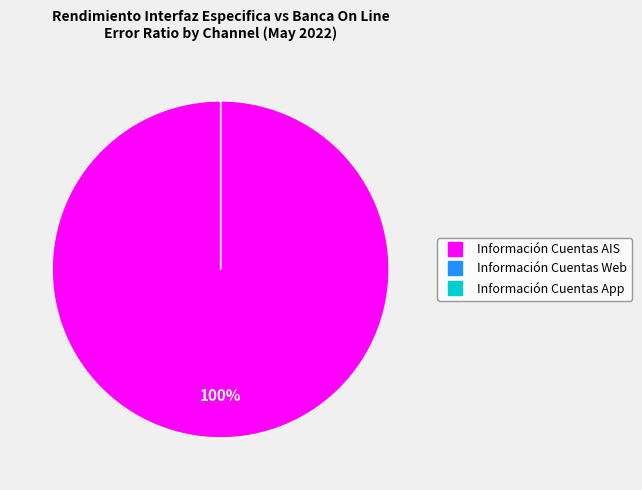

The Información Cuentas App slice represents 0% of the pie. True or false?

True